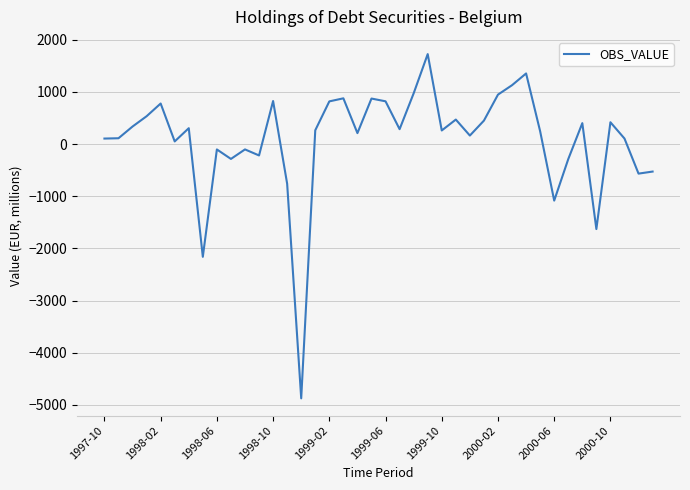

What is the smallest value displayed?

-4874.2